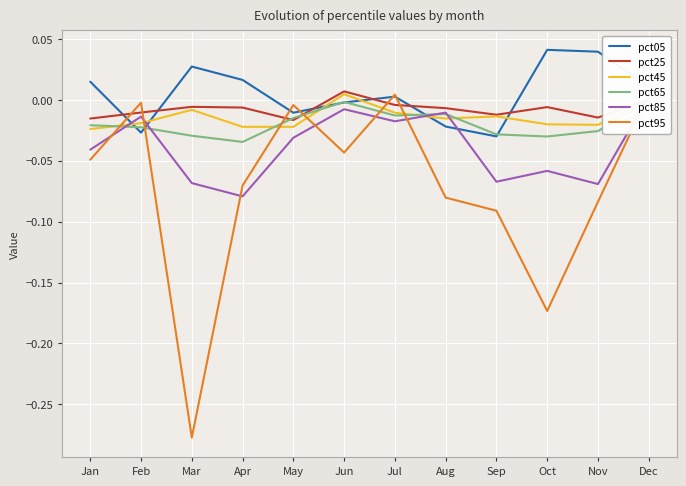

What is the difference between the highest and lowest values at Apr?

0.1